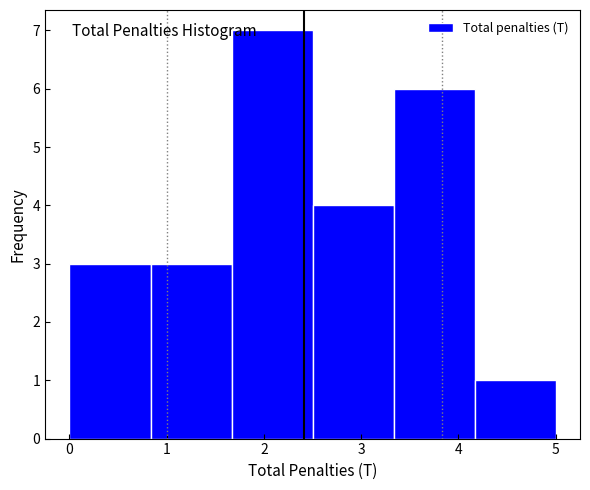

Reading left to right, transcribe this chart: for each bar, give the range it covers on the x-axis and its height. Neither the bar edges nor the heights are printed on the chart, so give them approximately, as read against the axes.

0.0 to 0.8: 3
0.8 to 1.7: 3
1.7 to 2.5: 7
2.5 to 3.3: 4
3.3 to 4.2: 6
4.2 to 5.0: 1